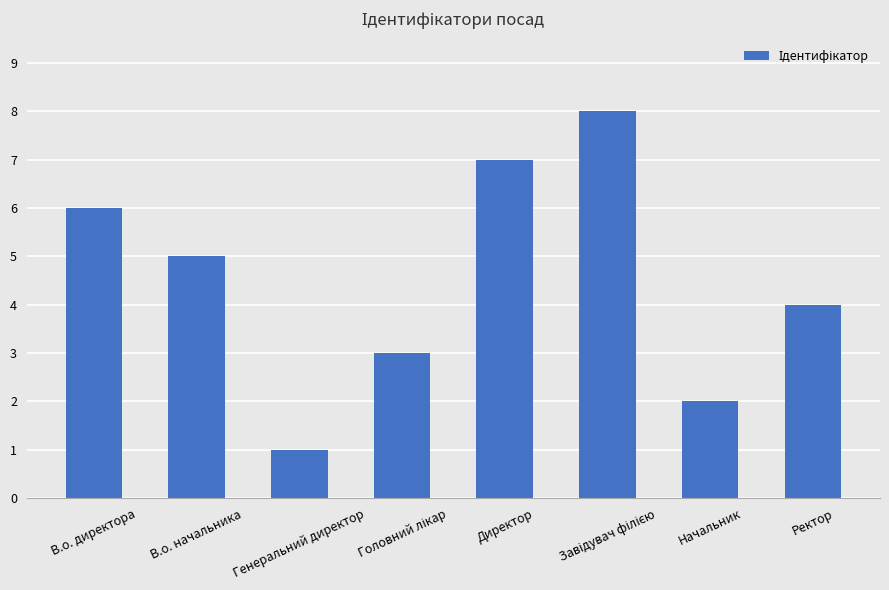

What is the difference between the second highest and minimum values?

6